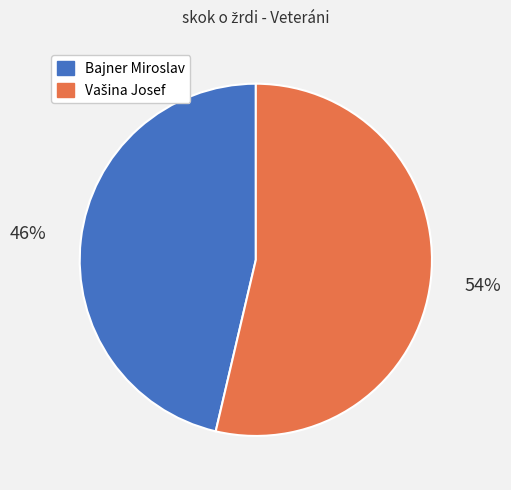

To the nearest percent, what is the average slice percentage?

50%